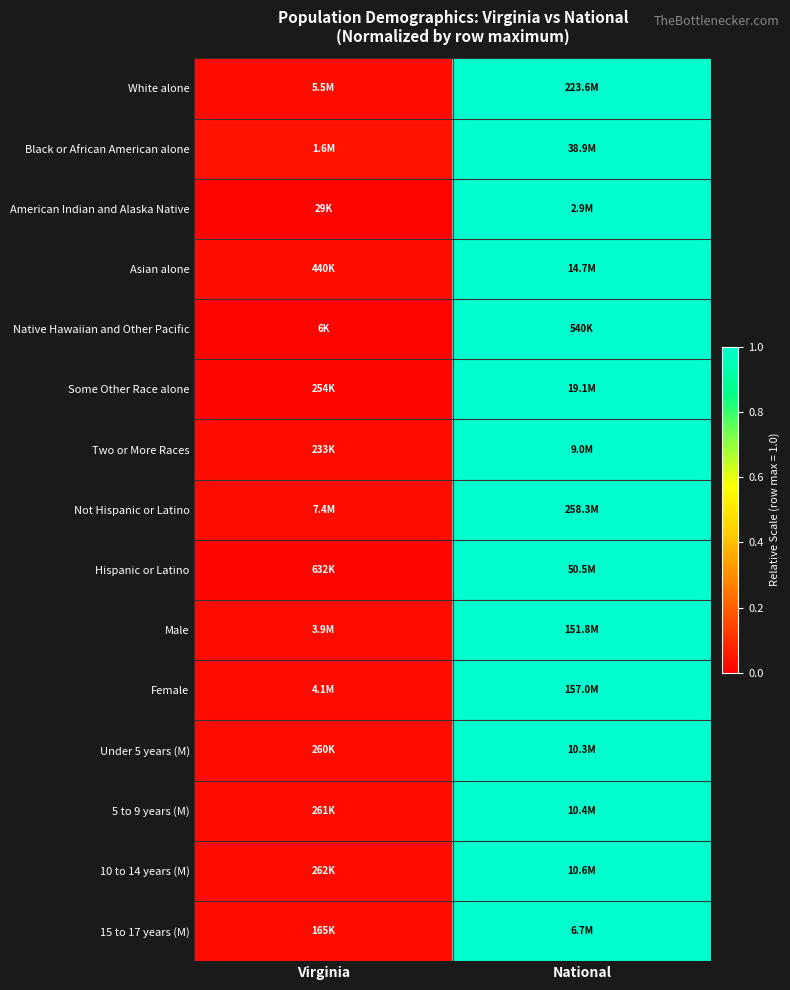

Which category has the lowest value across all series?

Virginia